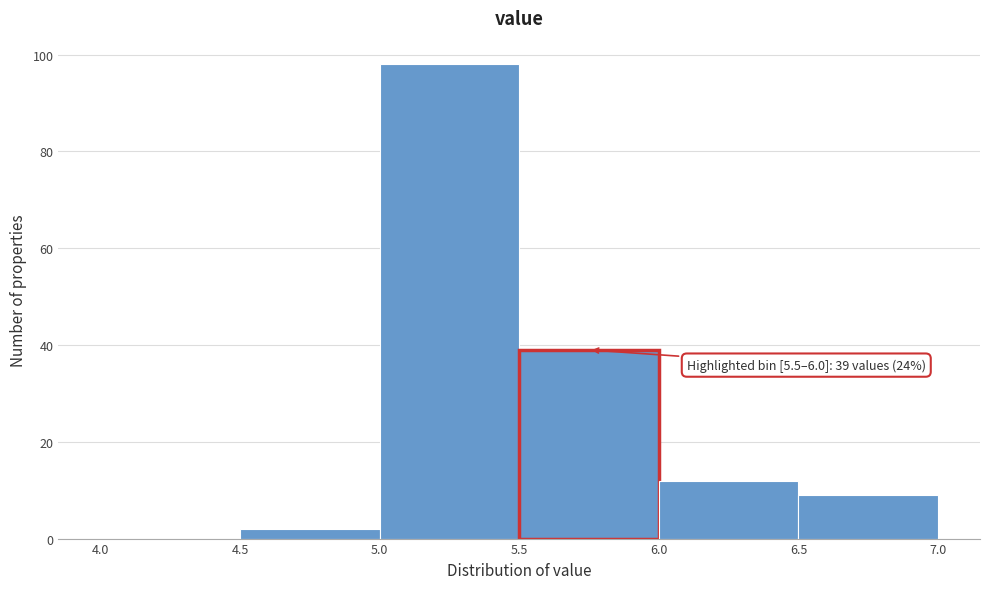

Which range on the x-axis has the tallest bar?

5.0 to 5.5